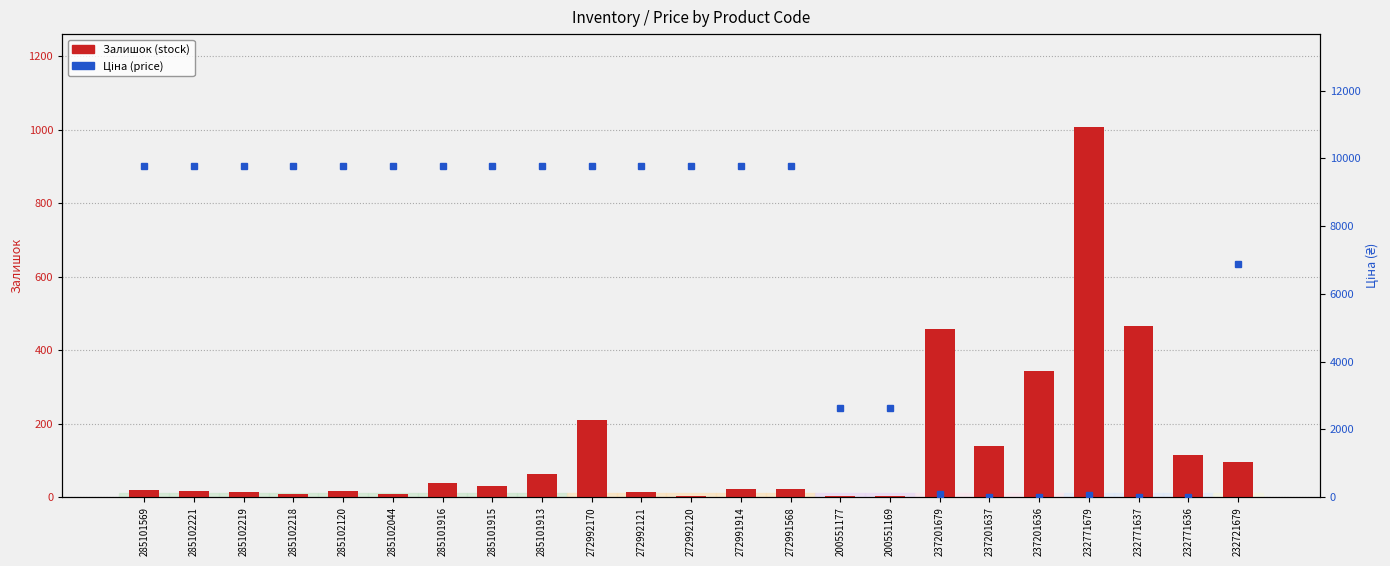

Reading right to left, transcribe all the data shown in this chart.

Залишок (stock): 232721679=97.0	232771636=114.0	232771637=465.0	232771679=1008.0	237201636=344.0	237201637=138.0	237201679=458.0	200551169=3.0	200551177=2.0	272991568=21.0	272991914=21.0	272992120=3.0	272992121=14.0	272992170=211.0	285101913=63.0	285101915=30.0	285101916=38.0	285102044=8.0	285102120=16.0	285102218=8.0	285102219=13.0	285102221=16.0	285101569=19.0
Ціна (price): 232721679=6869.4	232771636=15.6	232771637=15.6	232771679=60.0	237201636=15.7	237201637=15.7	237201679=92.3	200551169=2621.3	200551177=2621.3	272991568=9764.4	272991914=9764.4	272992120=9764.4	272992121=9764.4	272992170=9764.4	285101913=9764.4	285101915=9764.4	285101916=9764.4	285102044=9764.4	285102120=9764.4	285102218=9764.4	285102219=9764.4	285102221=9764.4	285101569=9764.4